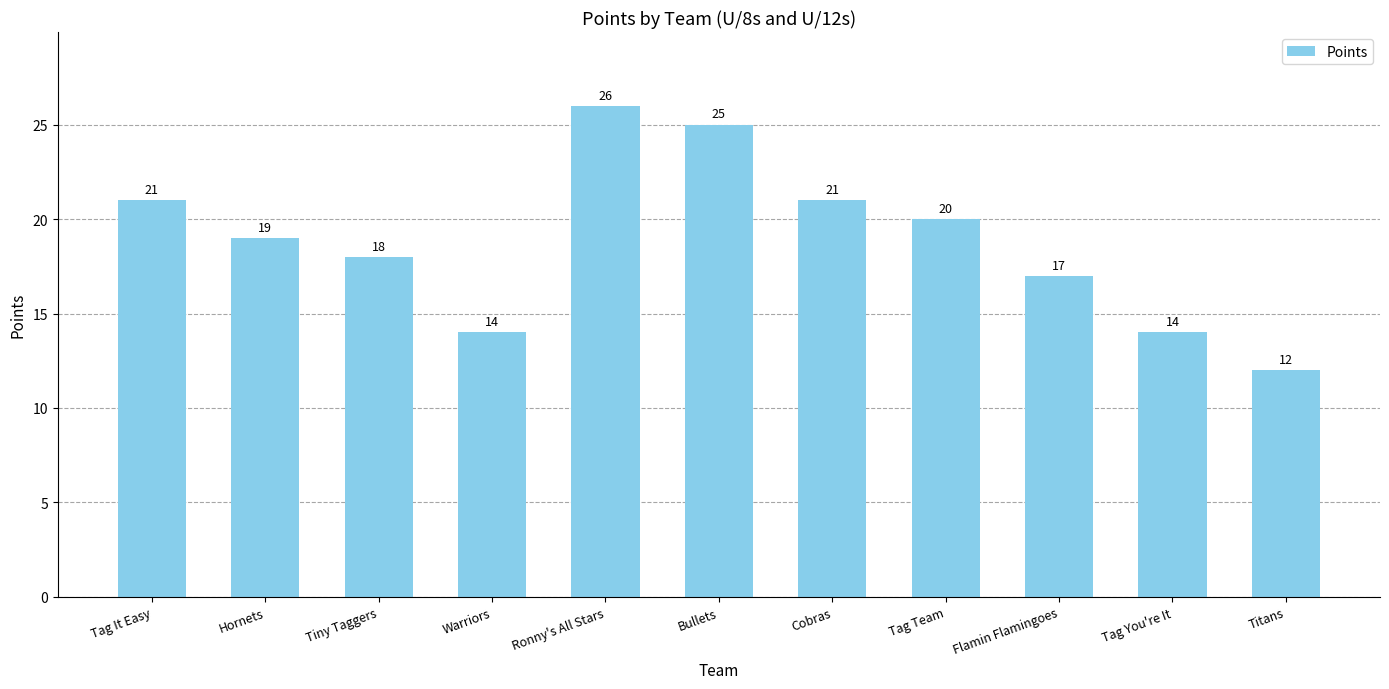

Reading left to right, what are all the values shown in this chart?

Tag It Easy=21	Hornets=19	Tiny Taggers=18	Warriors=14	Ronny's All Stars=26	Bullets=25	Cobras=21	Tag Team=20	Flamin Flamingoes=17	Tag You're It=14	Titans=12